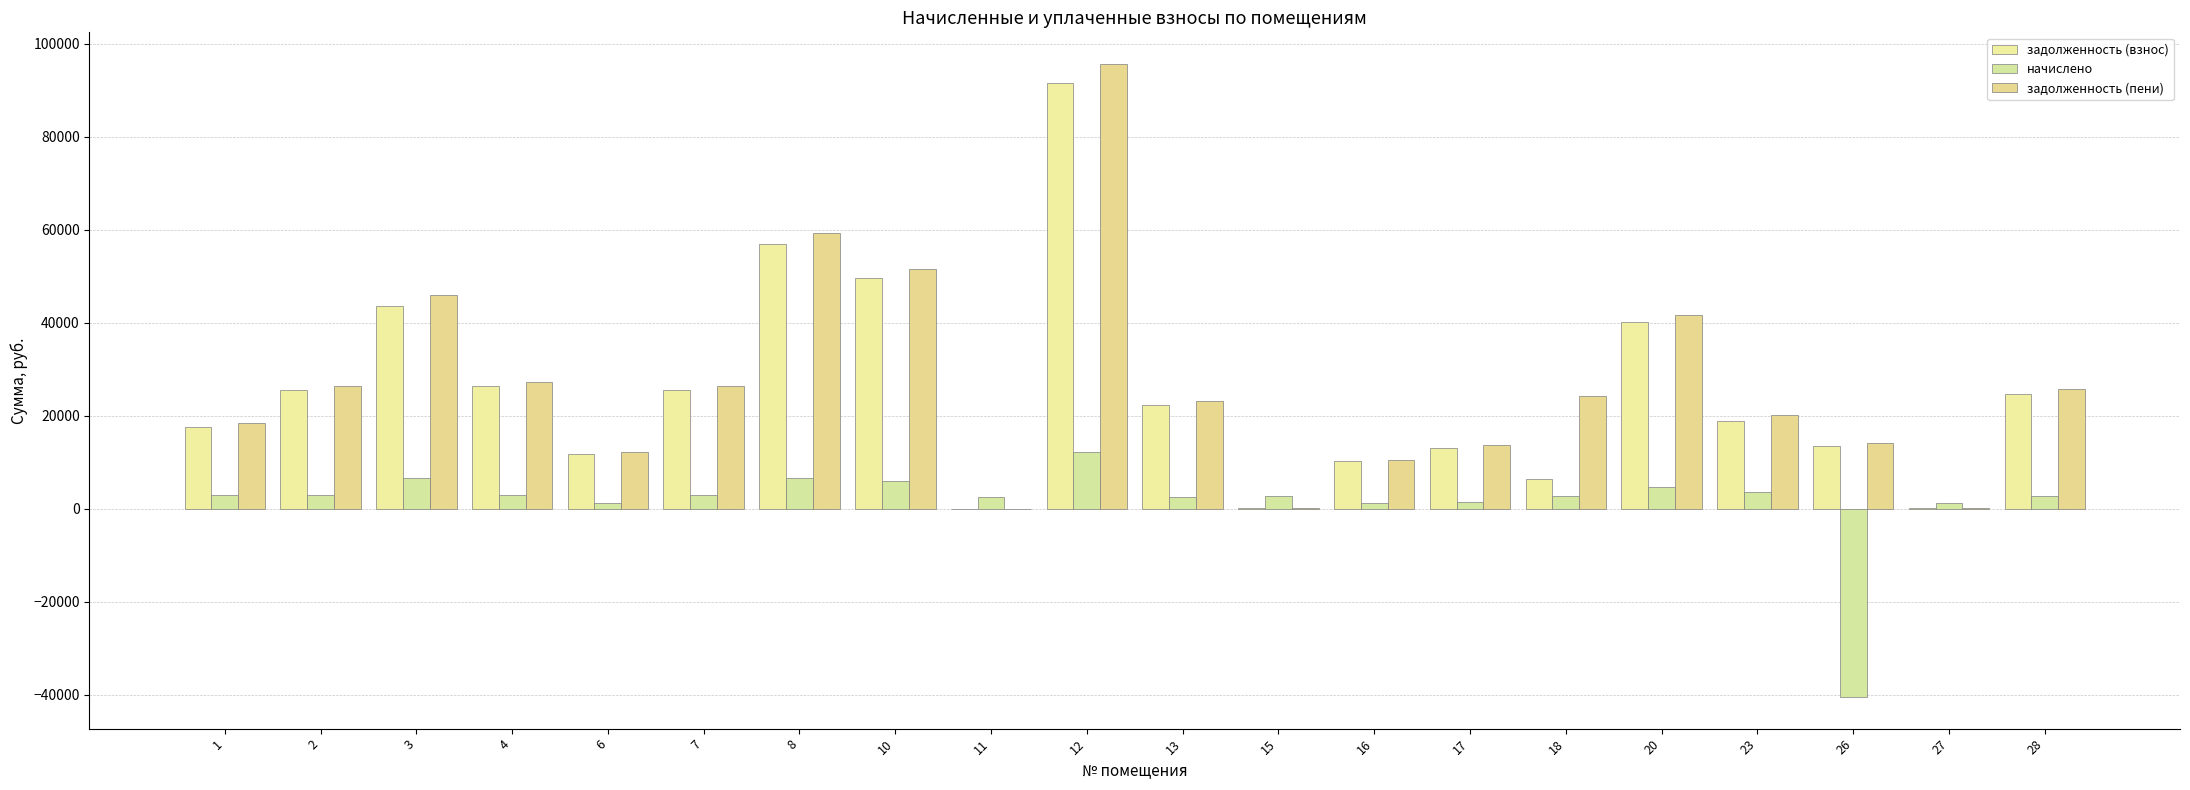

At which label is начислено closest to -14124?

16